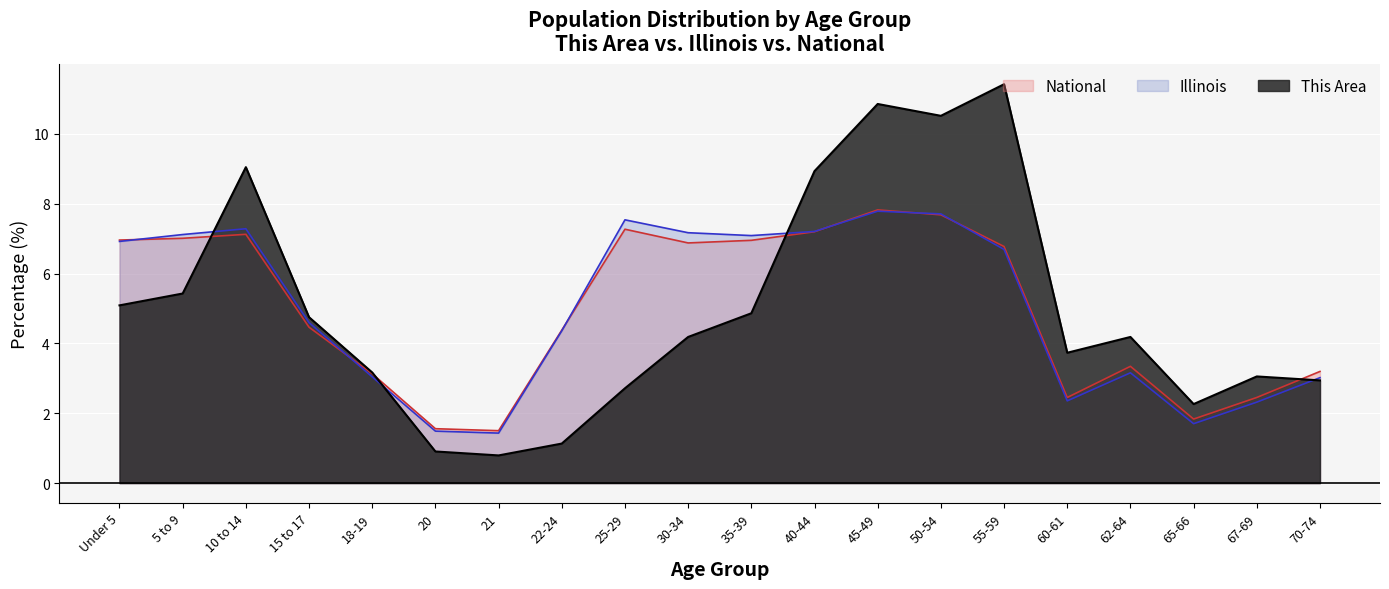

At which category does the chart reach its minimum across all series?

21